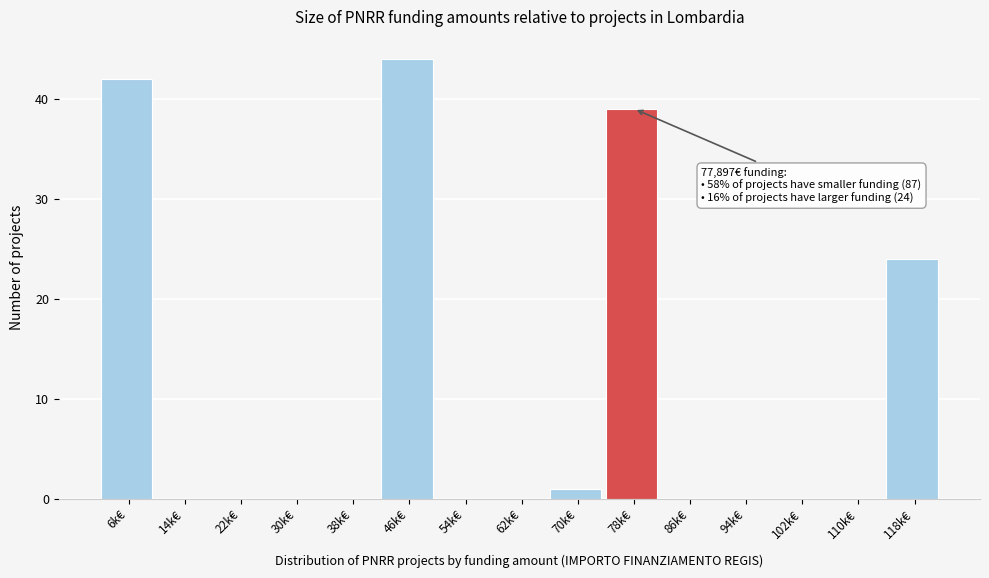

Reading left to right, extract all data points from this chart.

6k€=42	14k€=0	22k€=0	30k€=0	38k€=0	46k€=44	54k€=0	62k€=0	70k€=1	78k€=39	86k€=0	94k€=0	102k€=0	110k€=0	118k€=24